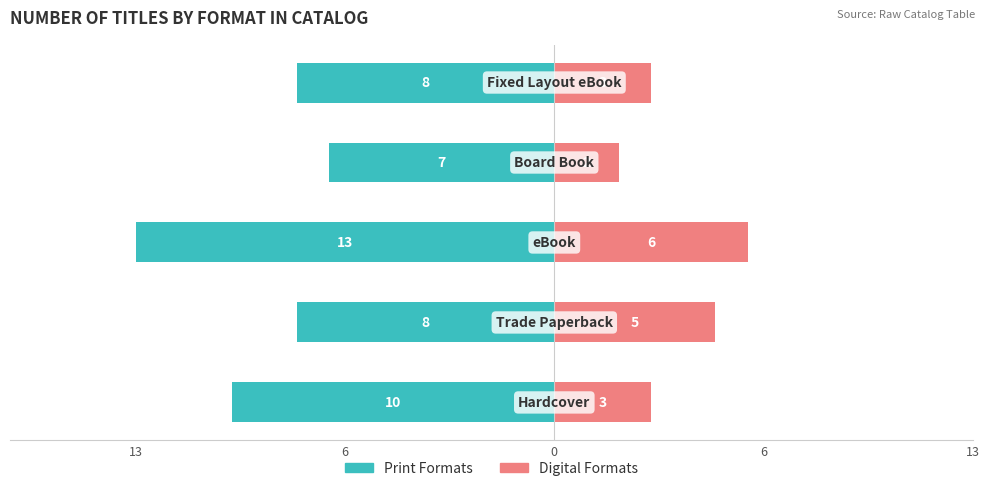

What is the value of the Digital Formats bar at the 3rd from the left?

6